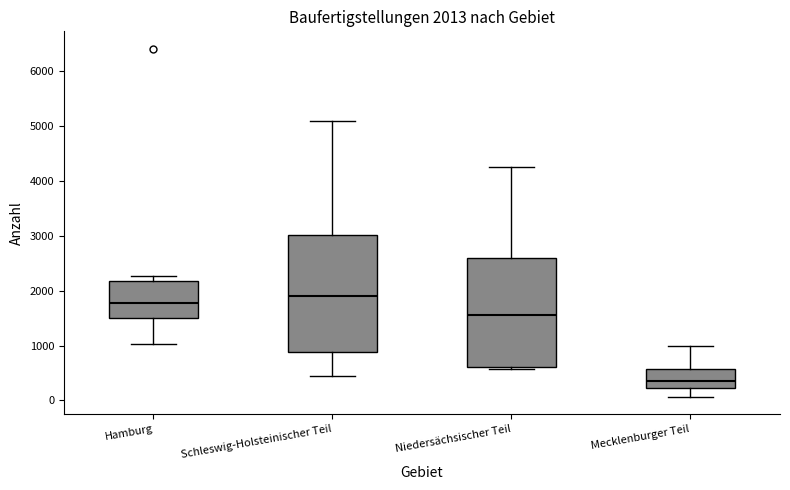

Comparing the boxes themselves (not the whiskers), which one is the tallest?

Schleswig-Holsteinischer Teil